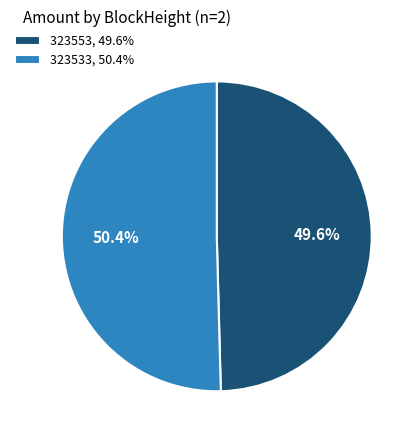

What portion of the pie excludes 323553?

50.4%